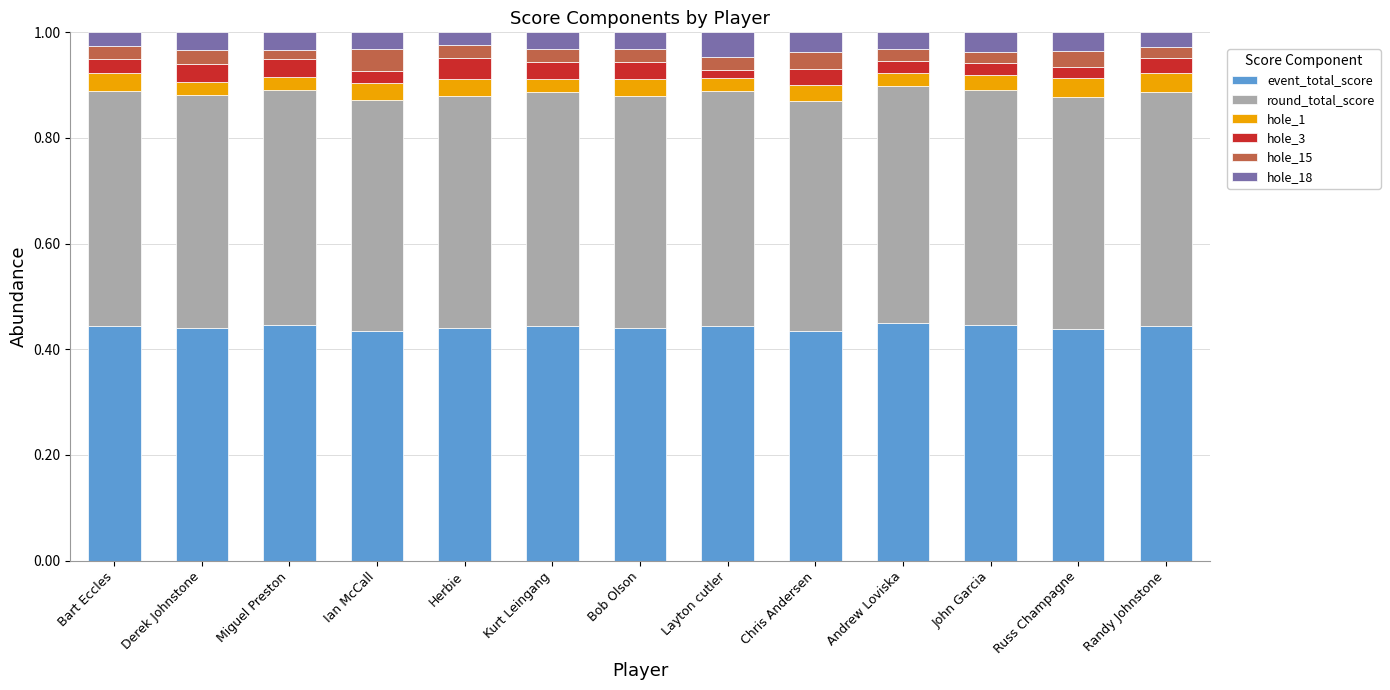

What is the total value across all series at Chris Andersen?

1.0